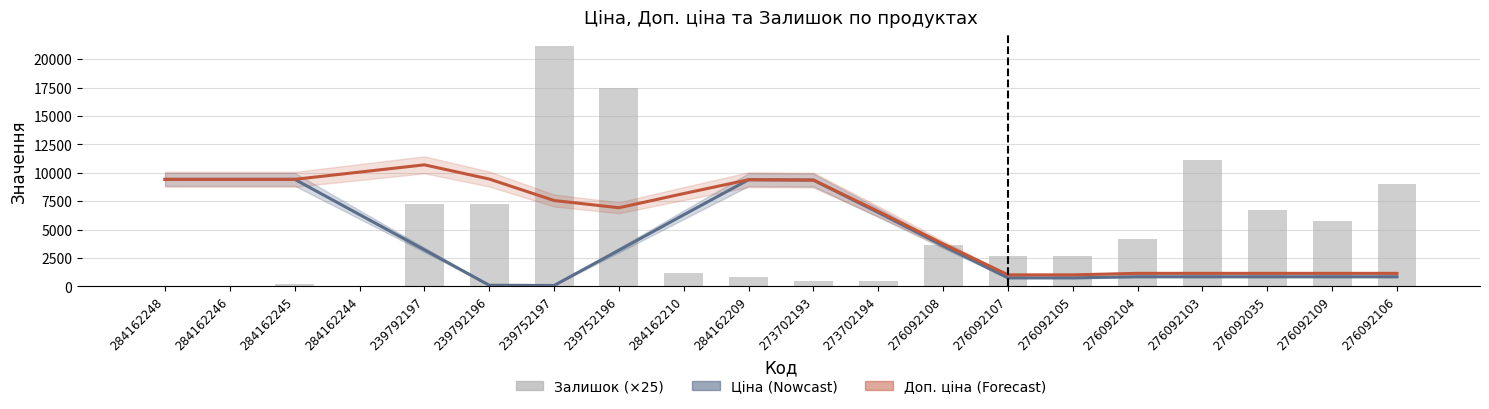

What is the maximum value shown in the chart?

10695.0